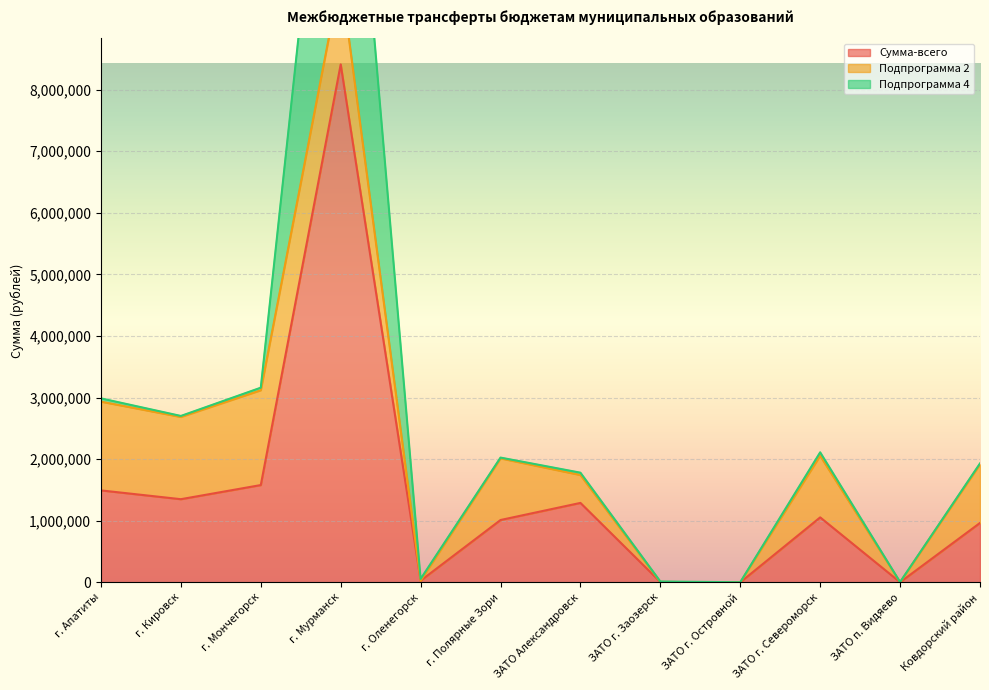

What are all the series names shown in the legend?

Сумма-всего, Подпрограмма 2, Подпрограмма 4